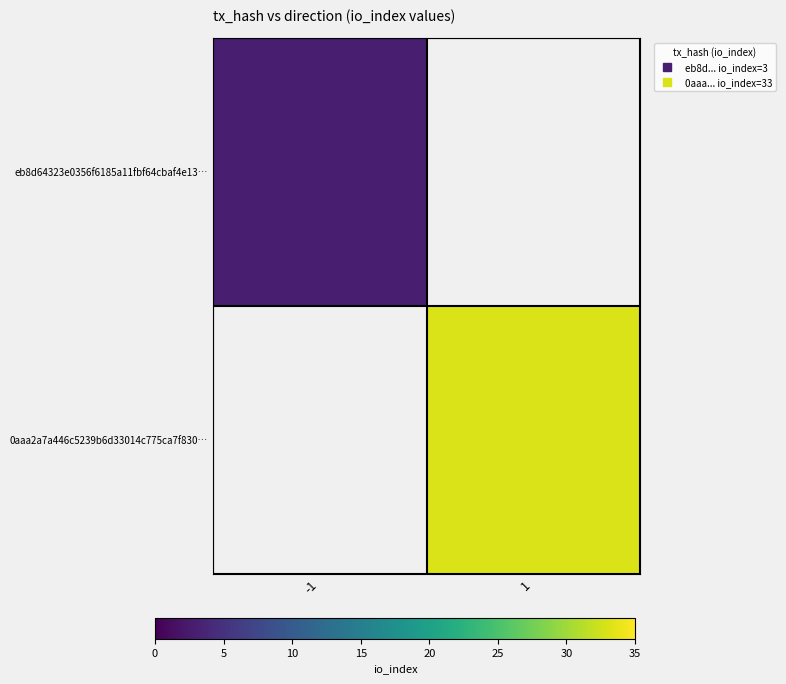

Read the eb8d64323e0356f6185a11fbf64cbaf4e13… value at -1.

3.0